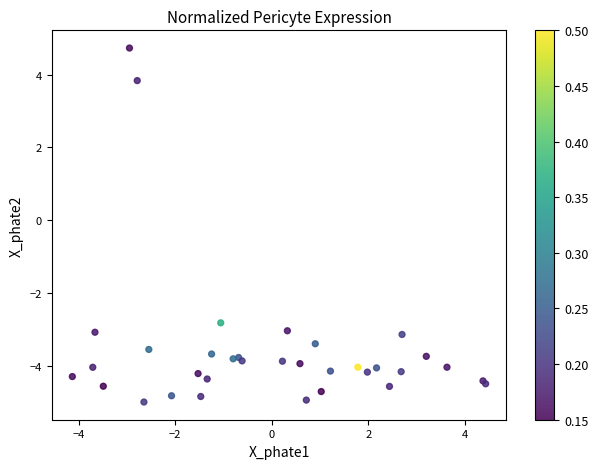

What Y value in the scatter plot is closest to 0?

-2.8